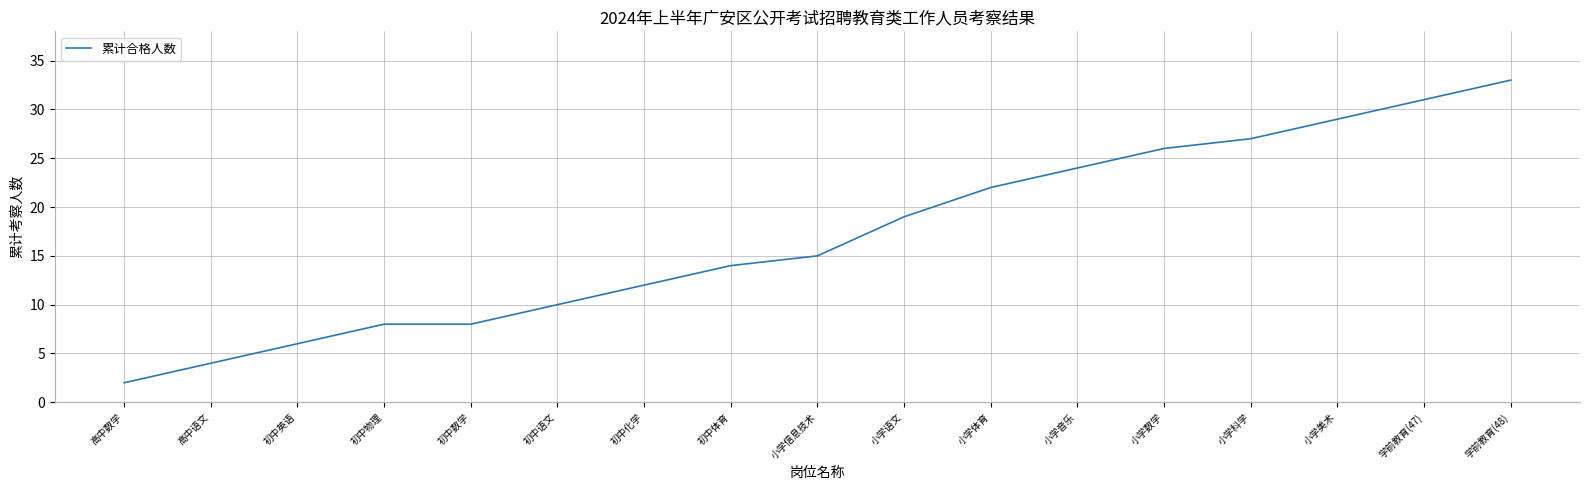

What is the difference between the values at 初中英语 and 小学科学?

21